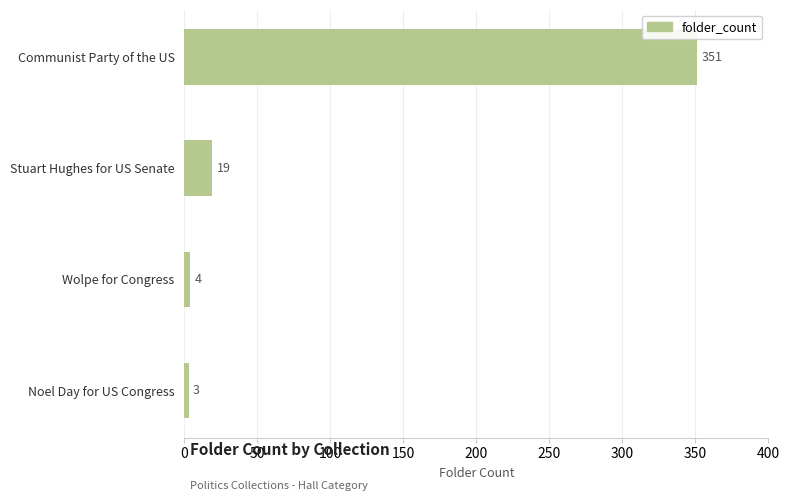

Does the chart contain stacked bars?

No